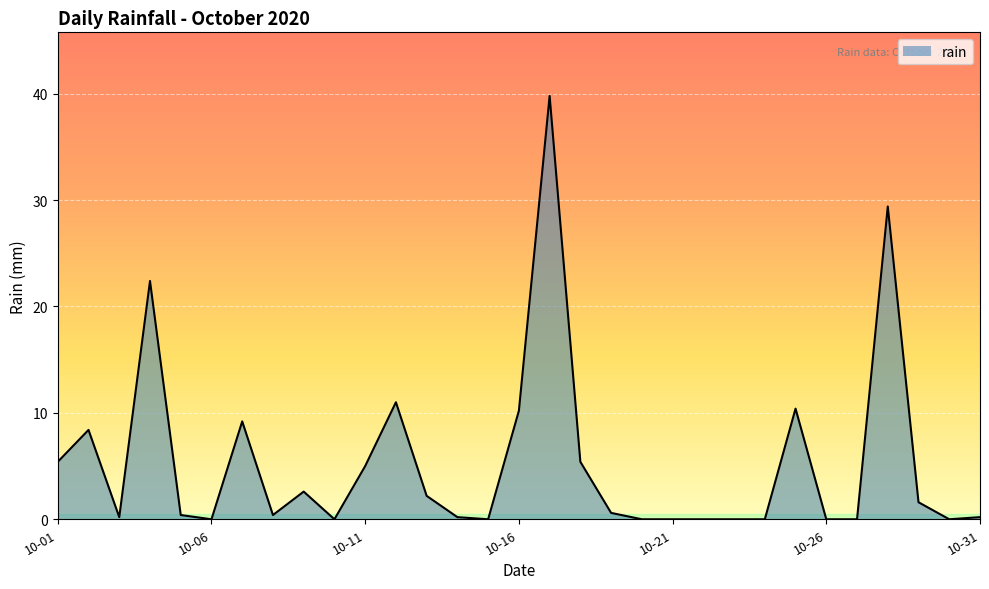

What is the difference between the maximum and minimum values?

39.8